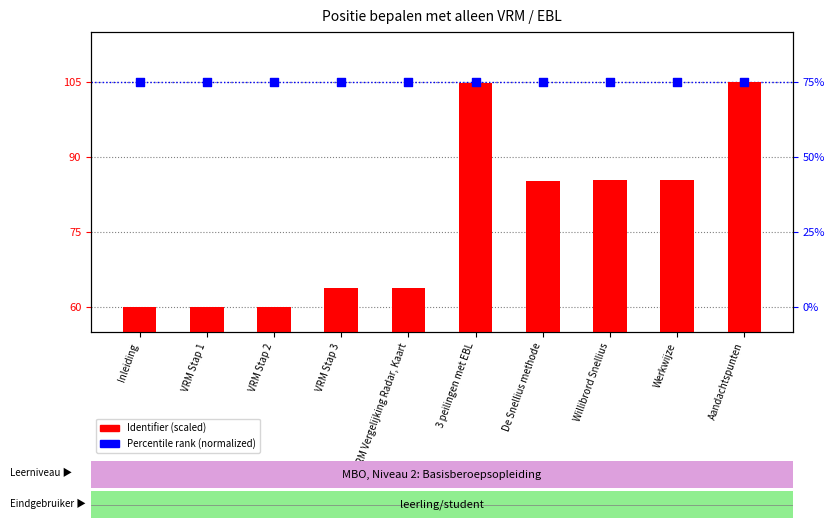

Is the value of Percentile rank (normalized) at VRM Stap 3 greater than the value of Identifier (scaled) at Werkwijze?

Yes